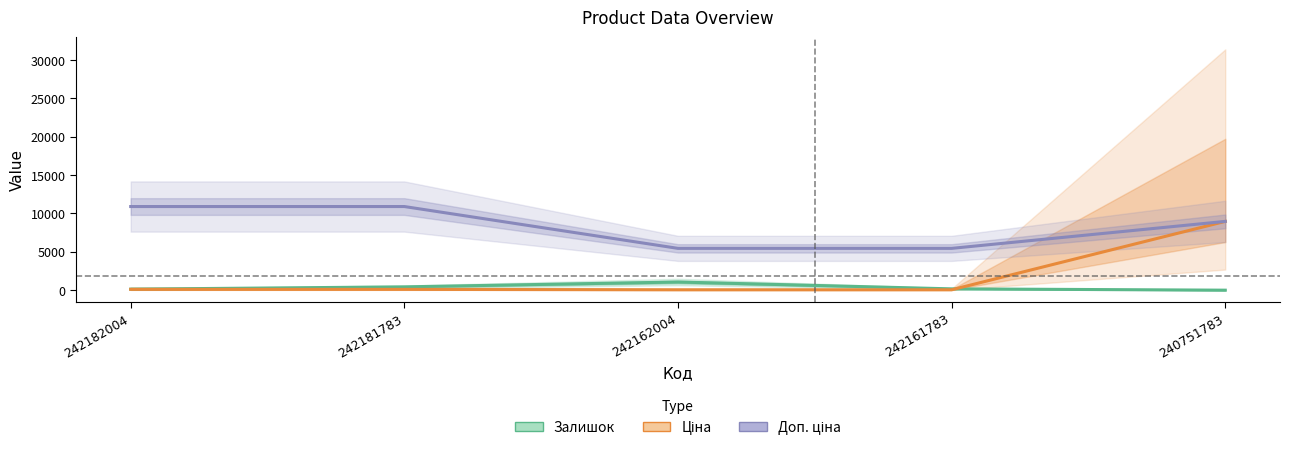

What are all the series names shown in the legend?

Залишок, Ціна, Доп. ціна